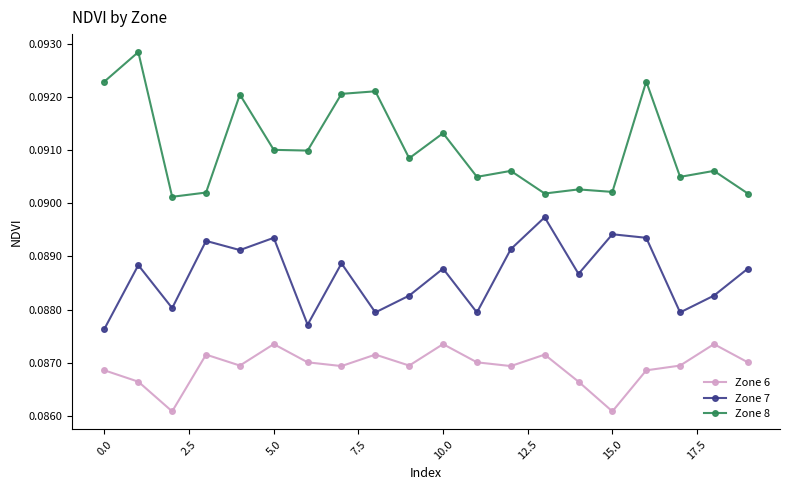

True or false: Zone 8 and Zone 6 cross at least once.

False